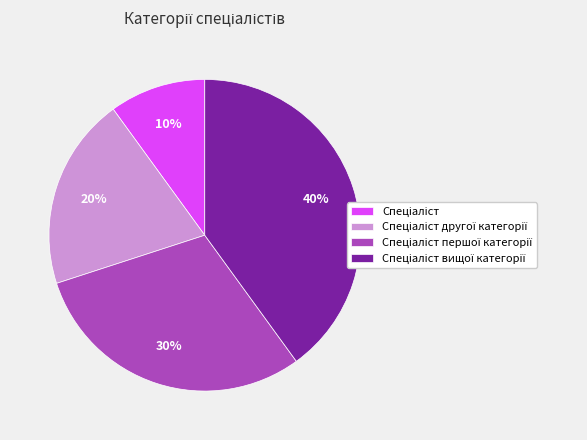

Does any single category account for the majority?

No